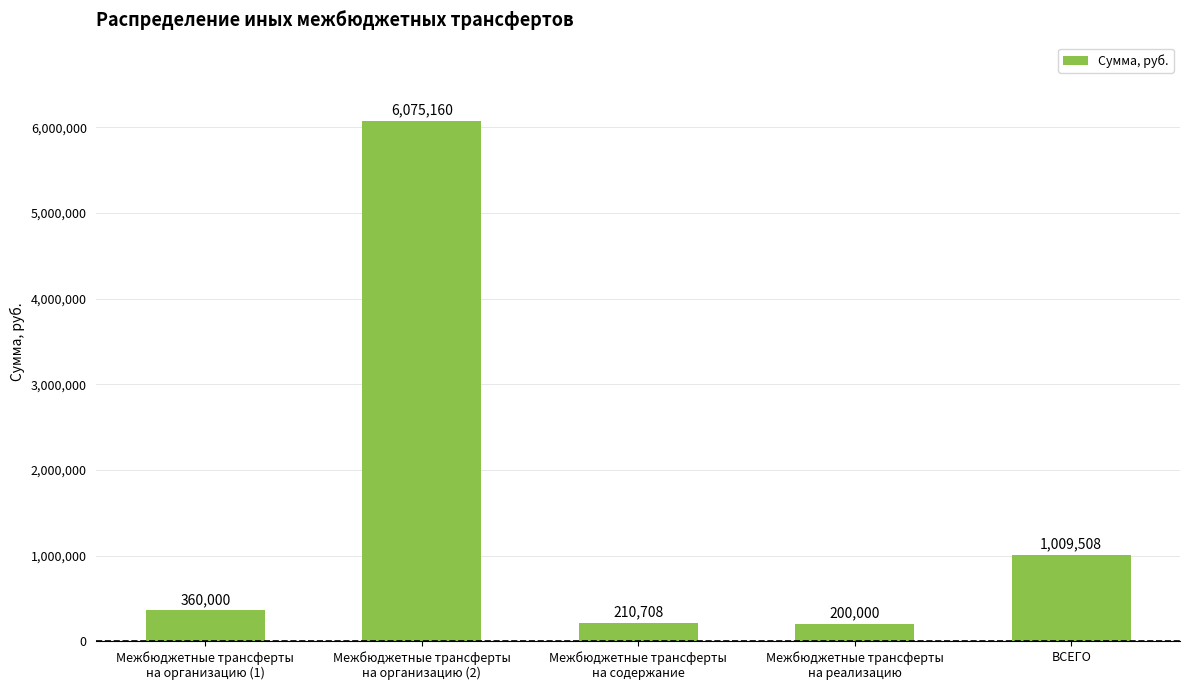

What is the approximate value at Межбюджетные трансферты
на организацию (1)?

360000